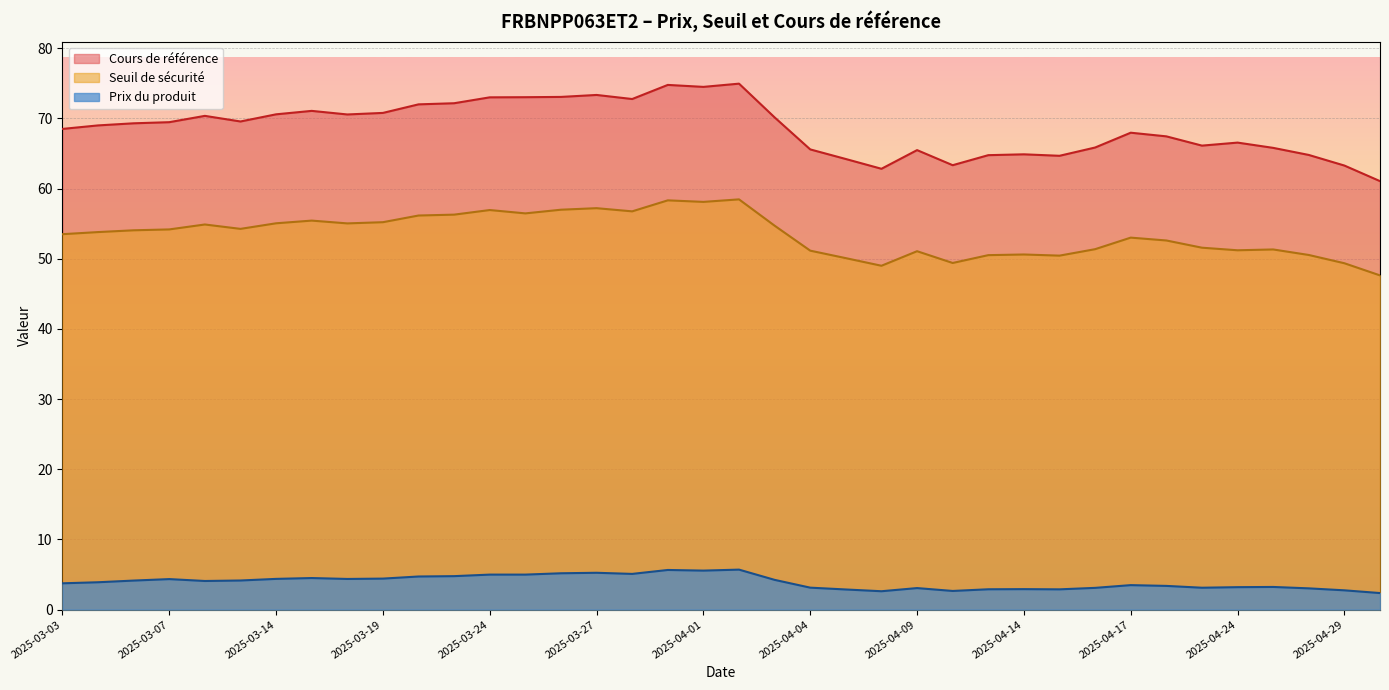

At which label does Cours de référence reach its minimum?

2025-04-30